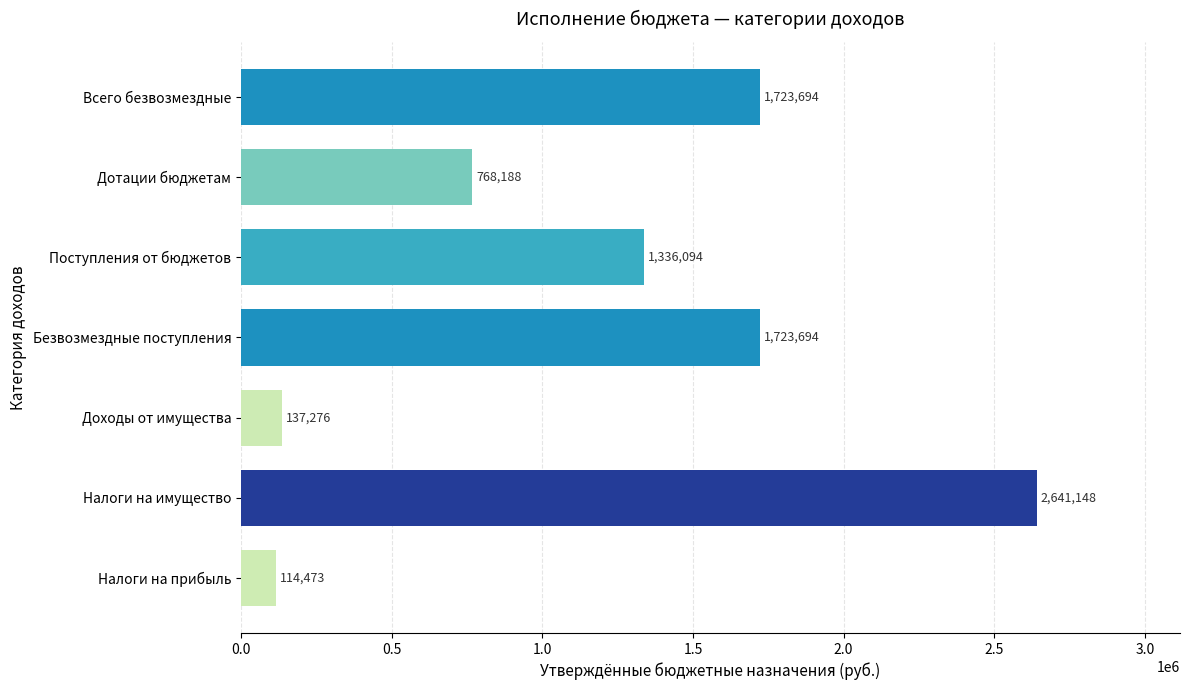

Is it true that the value at Поступления от бюджетов is 2019496.0?

False